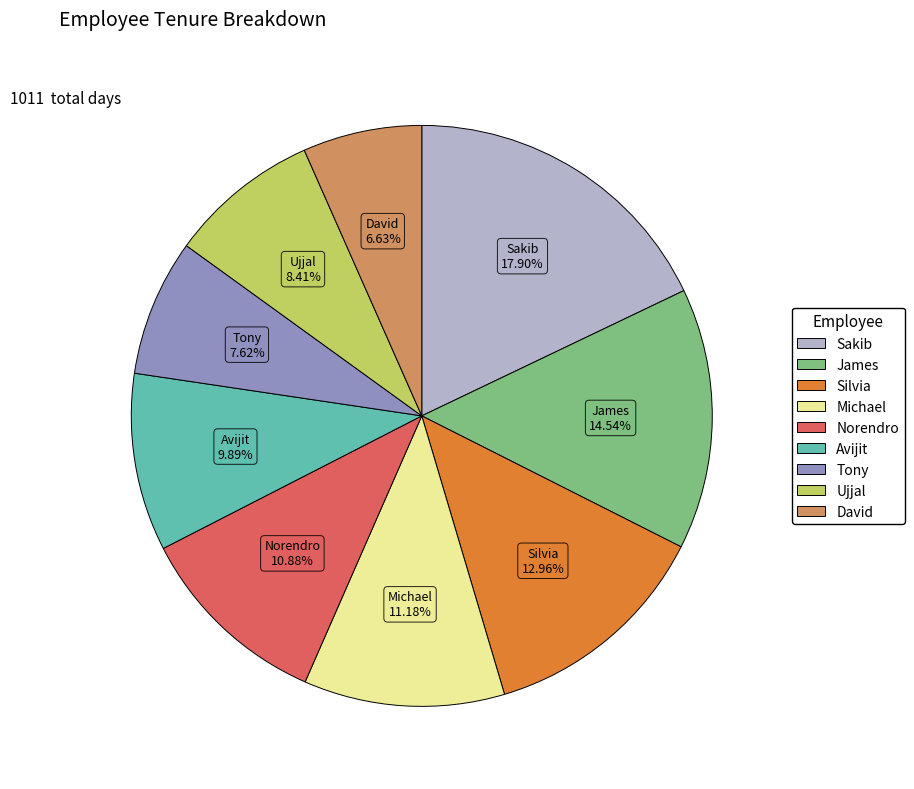

What is the smallest slice in the pie chart?

David